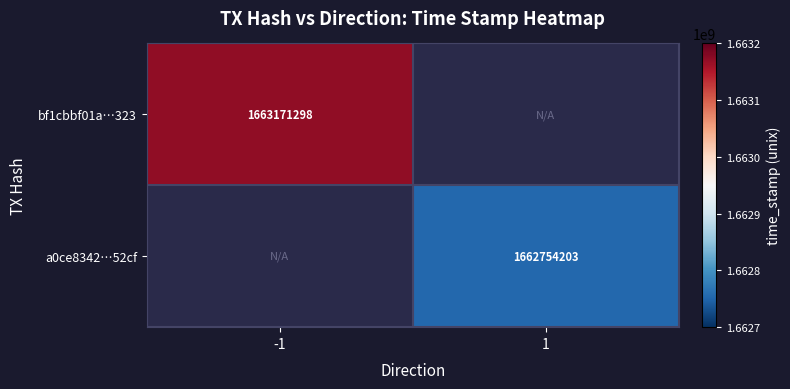

What is the smallest value displayed?

1662754203.0